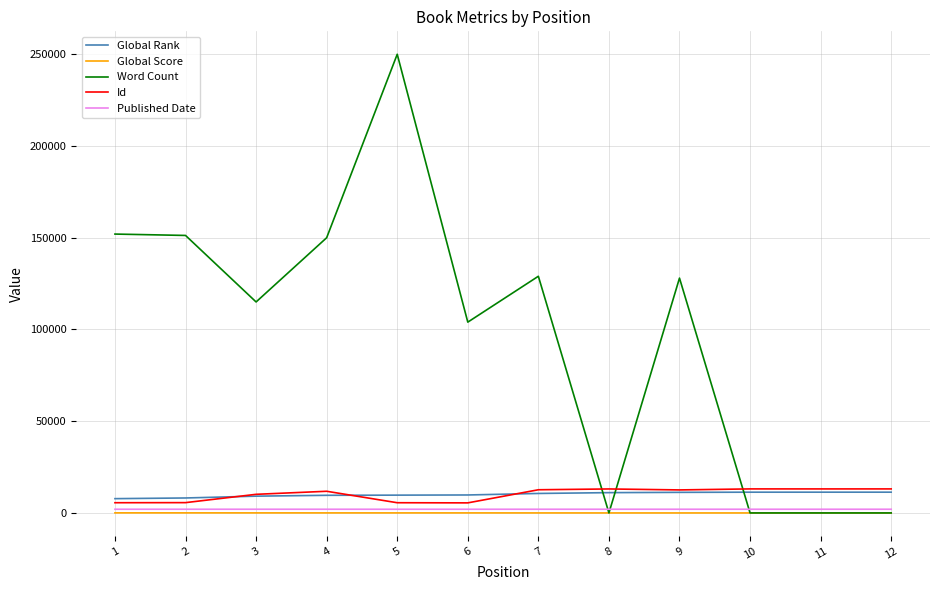

Is the value of Published Date at 1 greater than the value of Global Rank at 6?

No